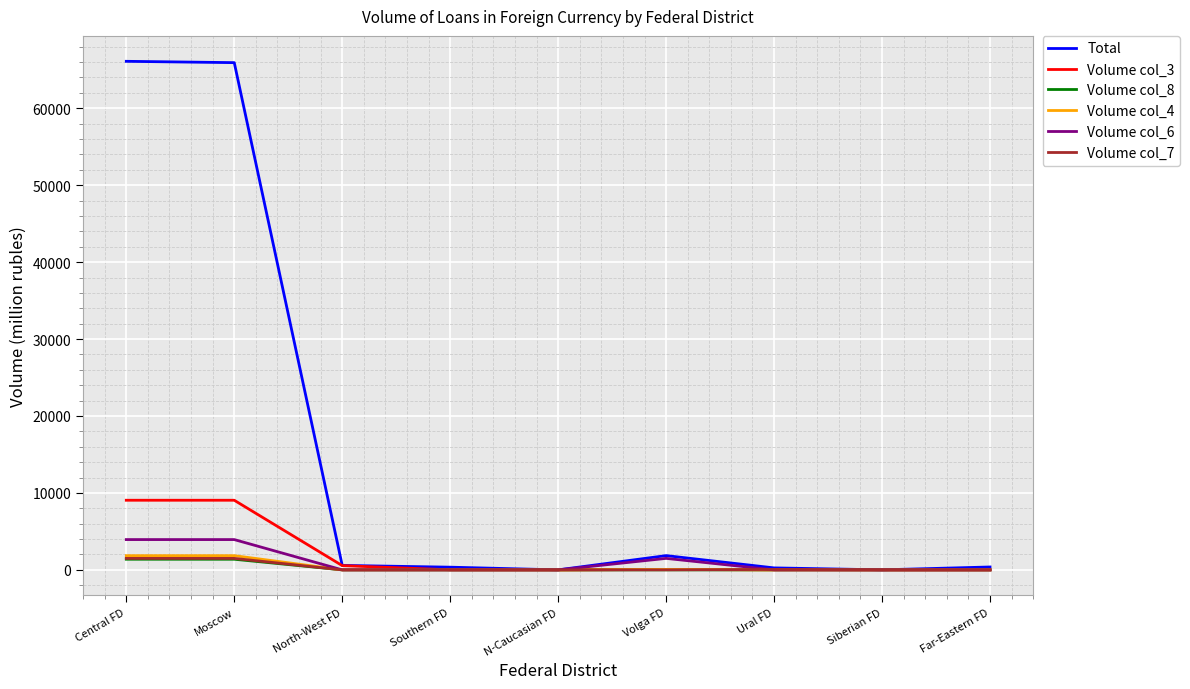

What is the average value of the Volume col_6 series?

1041